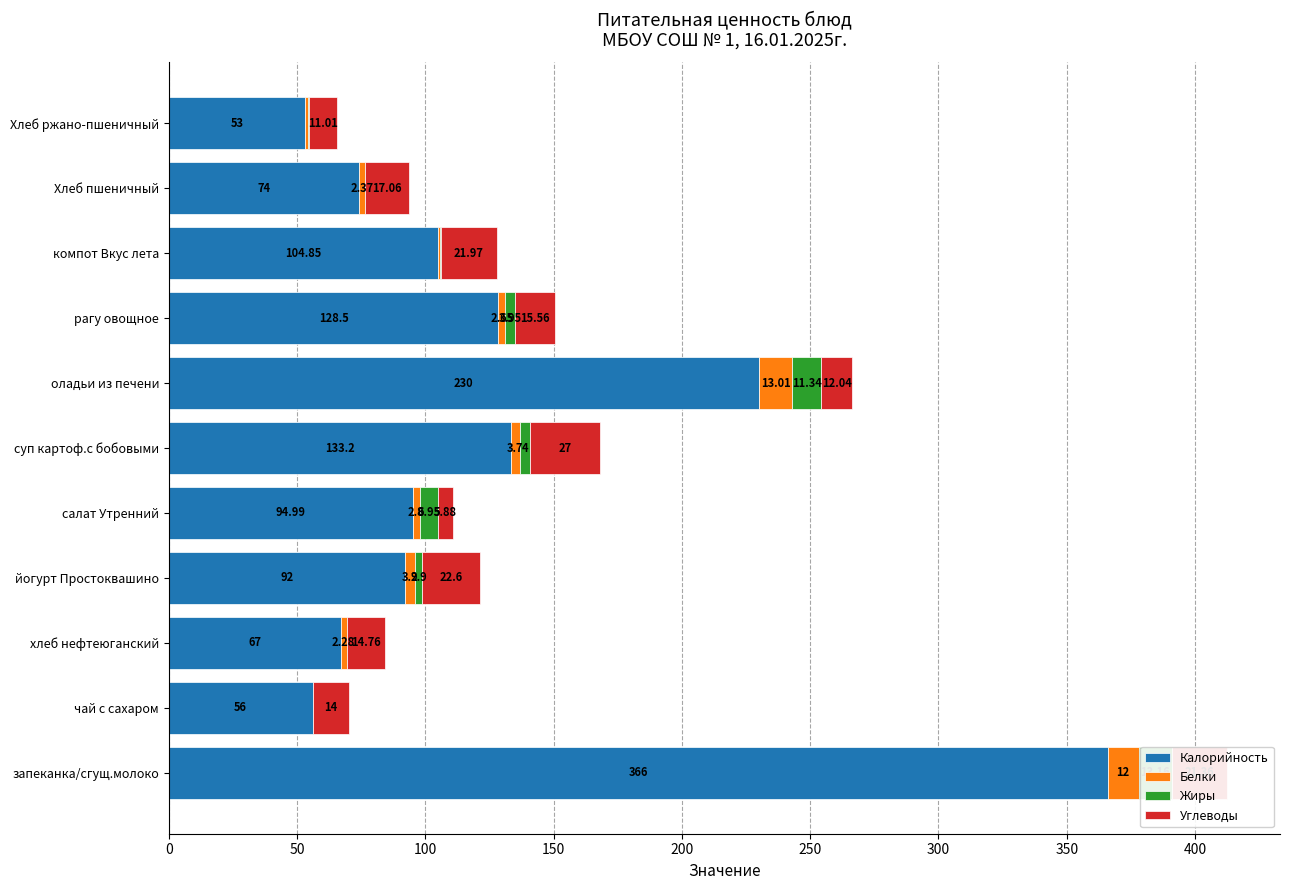

Between запеканка/сгущ.молоко and Хлеб пшеничный, which series saw the biggest shift?

Калорийность